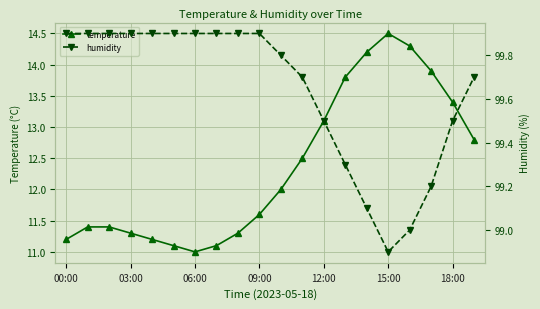

Is it true that temperature equals 14.5 at 15:00?

True